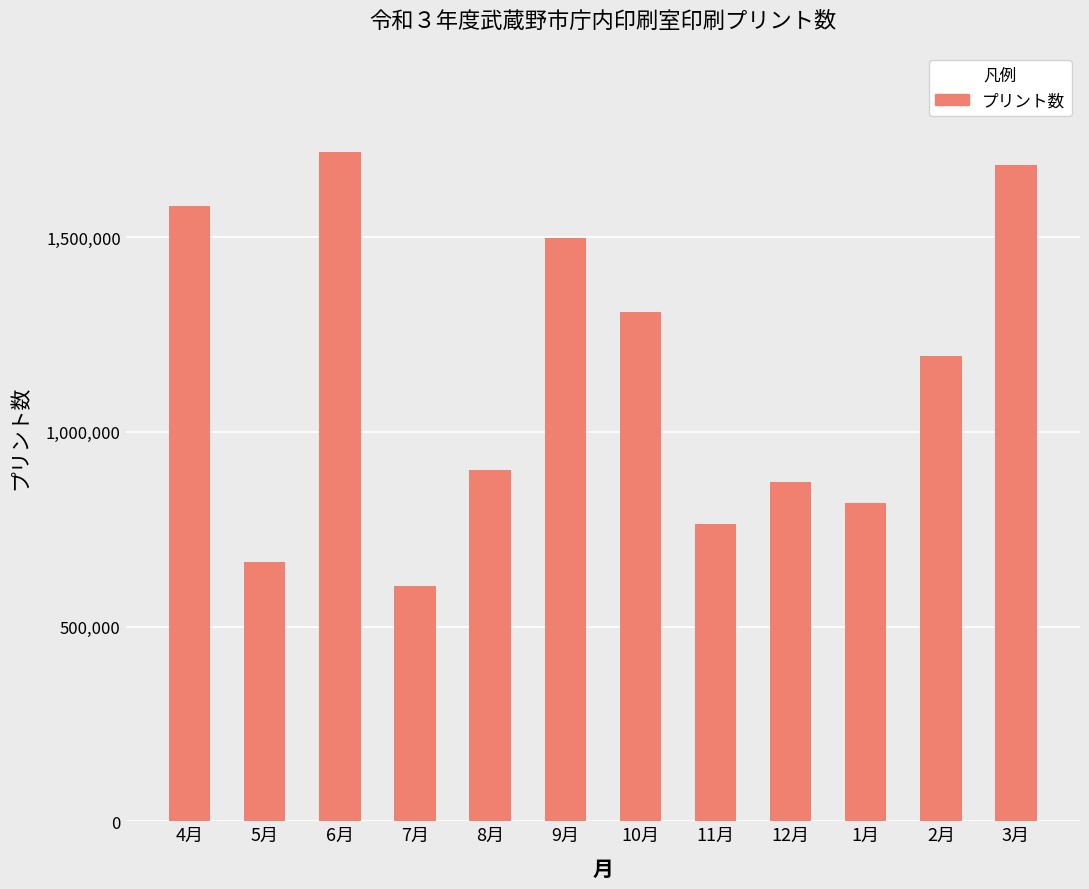

What position from the left is 11月?

8